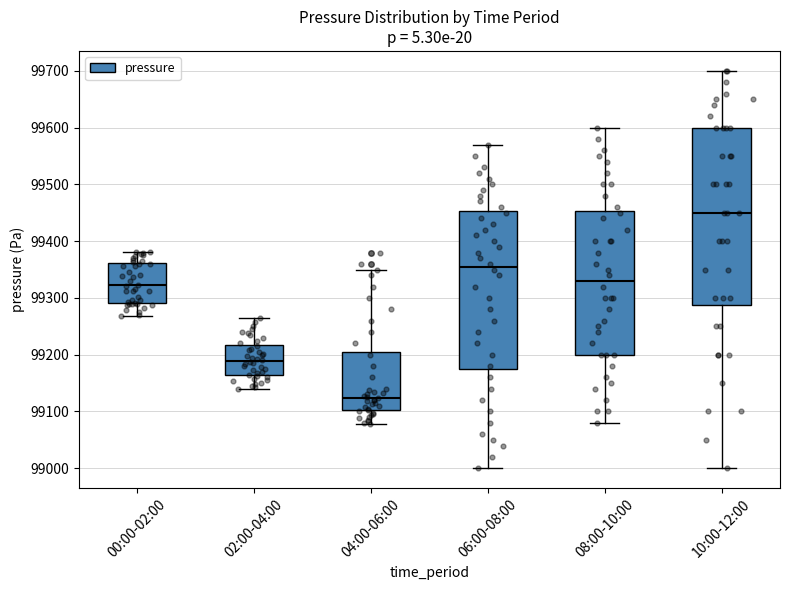

Which box has the lowest median line?

04:00-06:00